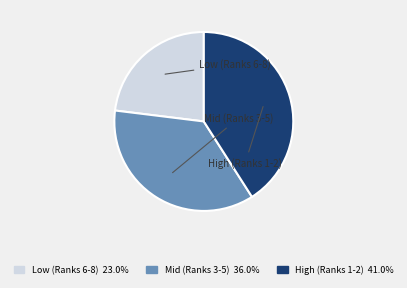

How many slices are in this pie chart?

3